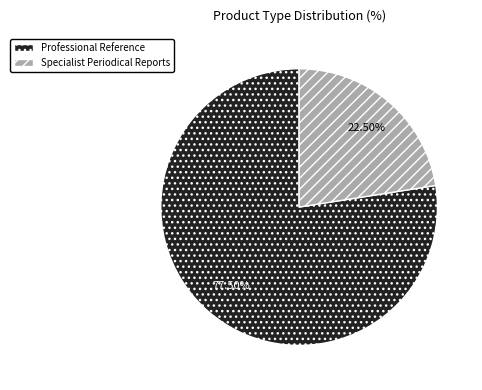

Do Professional Reference and Specialist Periodical Reports together represent more than half of the pie?

Yes